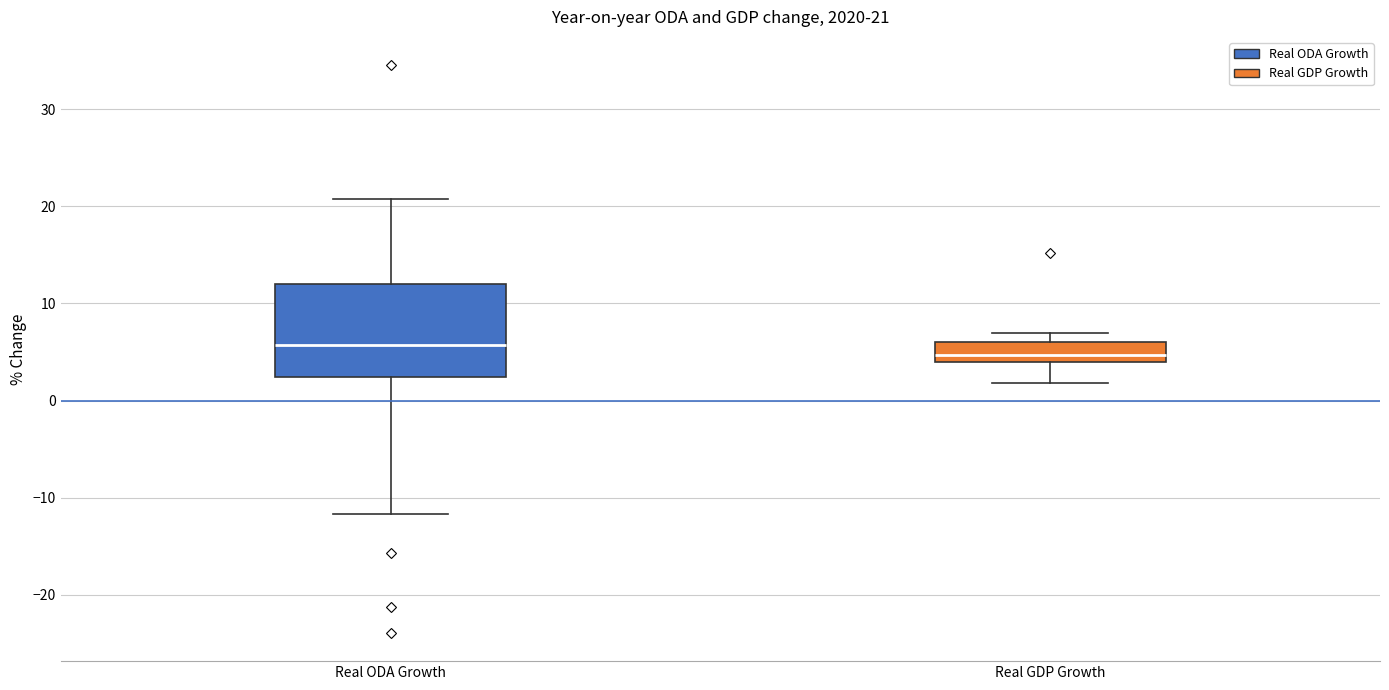

Comparing the boxes themselves (not the whiskers), which one is the tallest?

Real ODA Growth